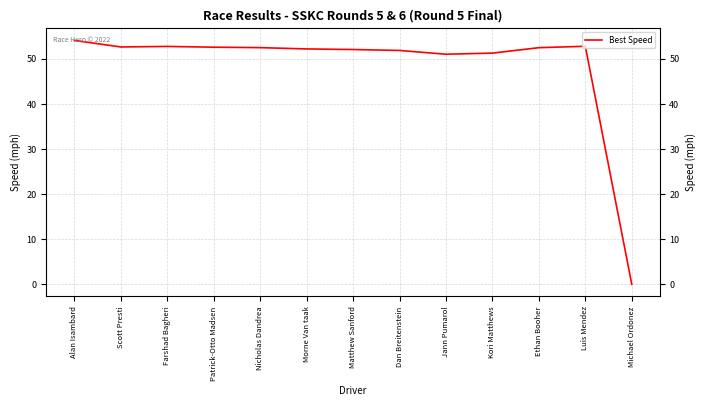

At which category does the chart reach its minimum across all series?

Michael Ordonez